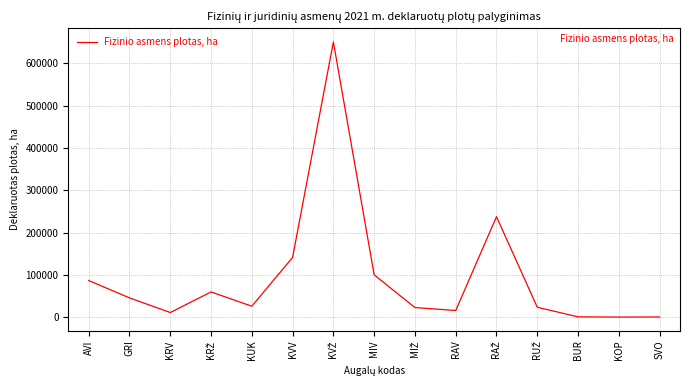

What is the difference between the maximum and minimum values?

650214.4